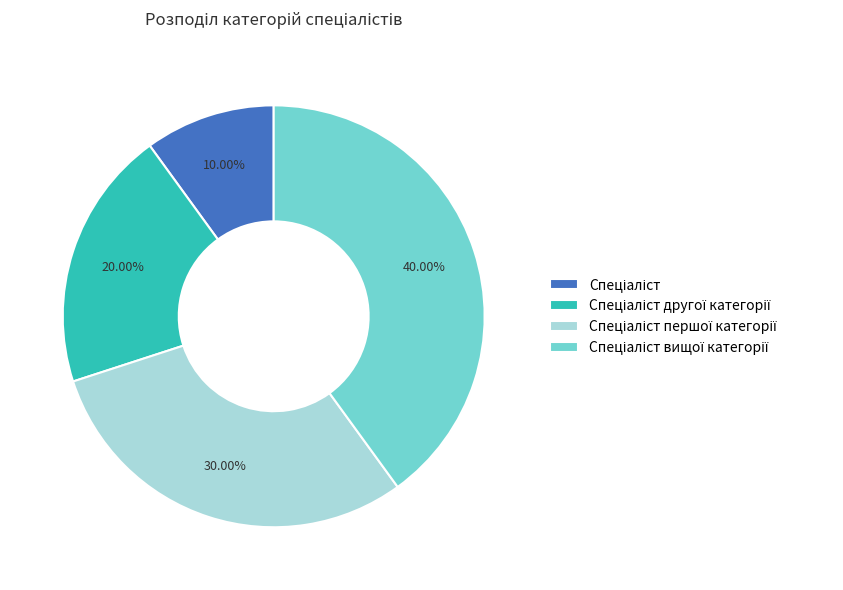

Is there a majority slice in this chart?

No